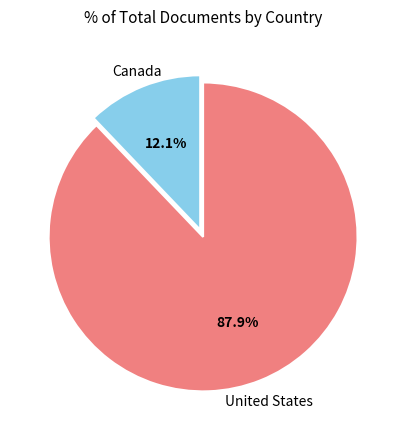

Does any single category account for the majority?

Yes